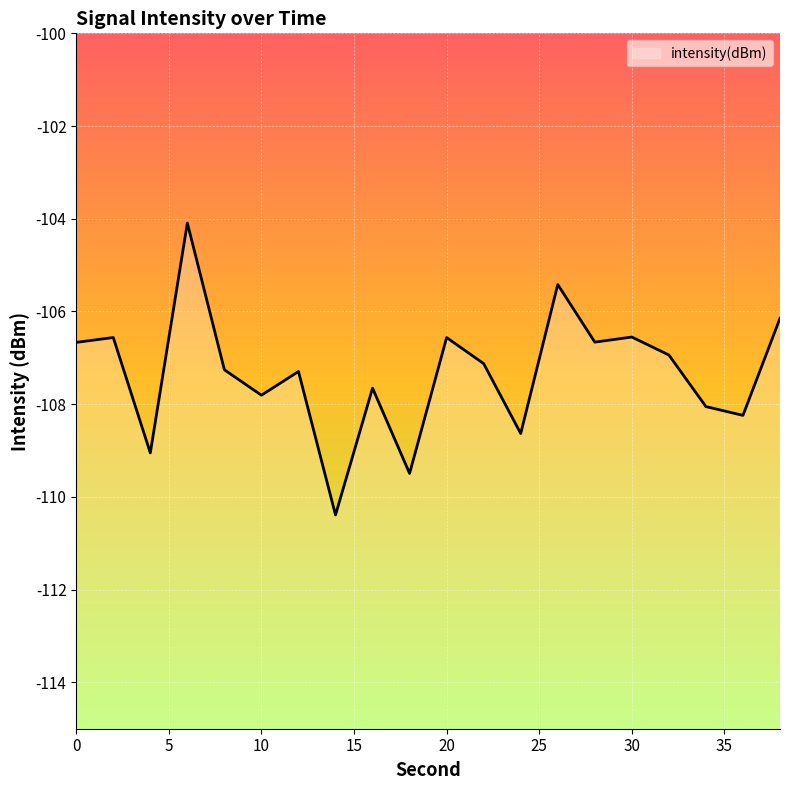

The value at 0 is -106.7. True or false?

True